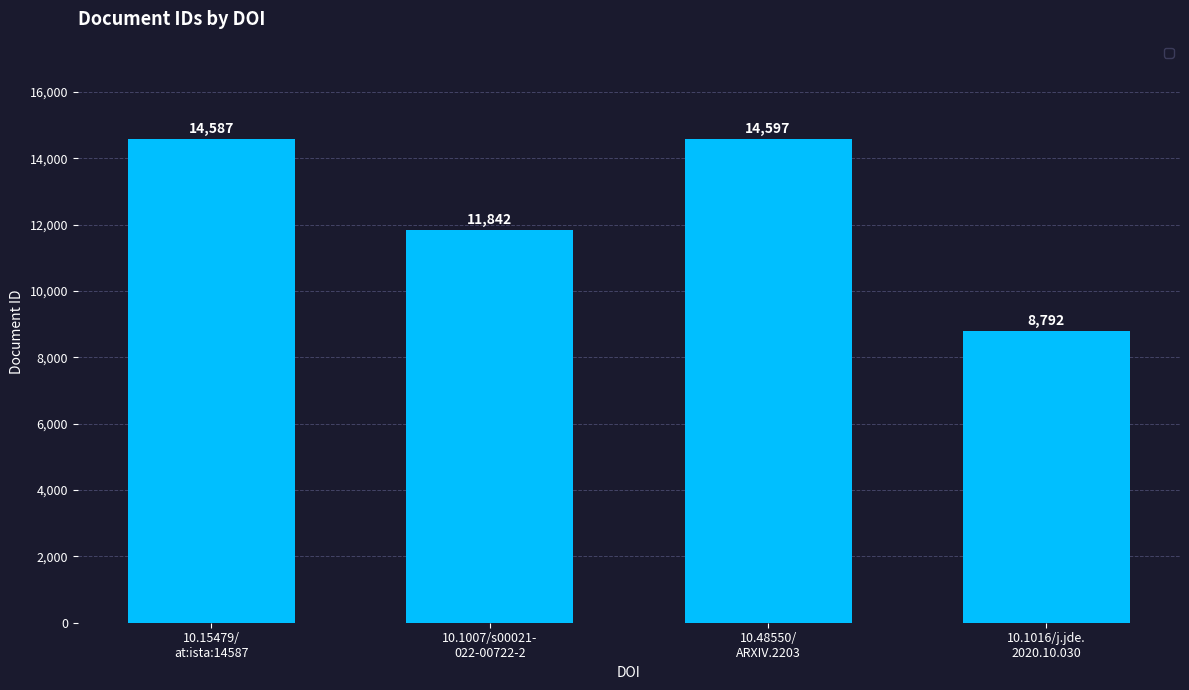

How many data points does each series have?

4